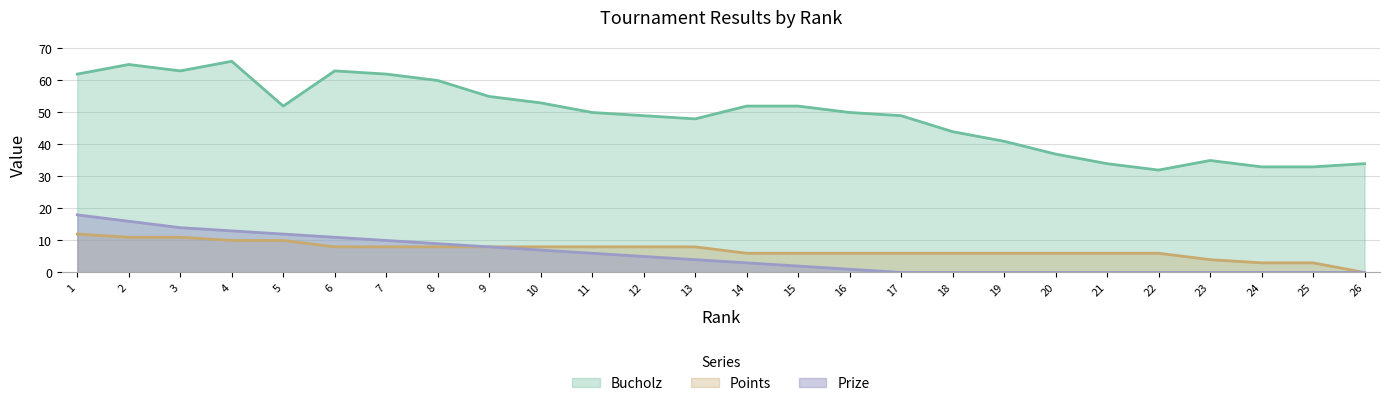

Reading right to left, extract all data points from this chart.

Bucholz: 26=34	25=33	24=33	23=35	22=32	21=34	20=37	19=41	18=44	17=49	16=50	15=52	14=52	13=48	12=49	11=50	10=53	9=55	8=60	7=62	6=63	5=52	4=66	3=63	2=65	1=62
Points: 26=0	25=3	24=3	23=4	22=6	21=6	20=6	19=6	18=6	17=6	16=6	15=6	14=6	13=8	12=8	11=8	10=8	9=8	8=8	7=8	6=8	5=10	4=10	3=11	2=11	1=12
Prize: 26=0	25=0	24=0	23=0	22=0	21=0	20=0	19=0	18=0	17=0	16=1	15=2	14=3	13=4	12=5	11=6	10=7	9=8	8=9	7=10	6=11	5=12	4=13	3=14	2=16	1=18